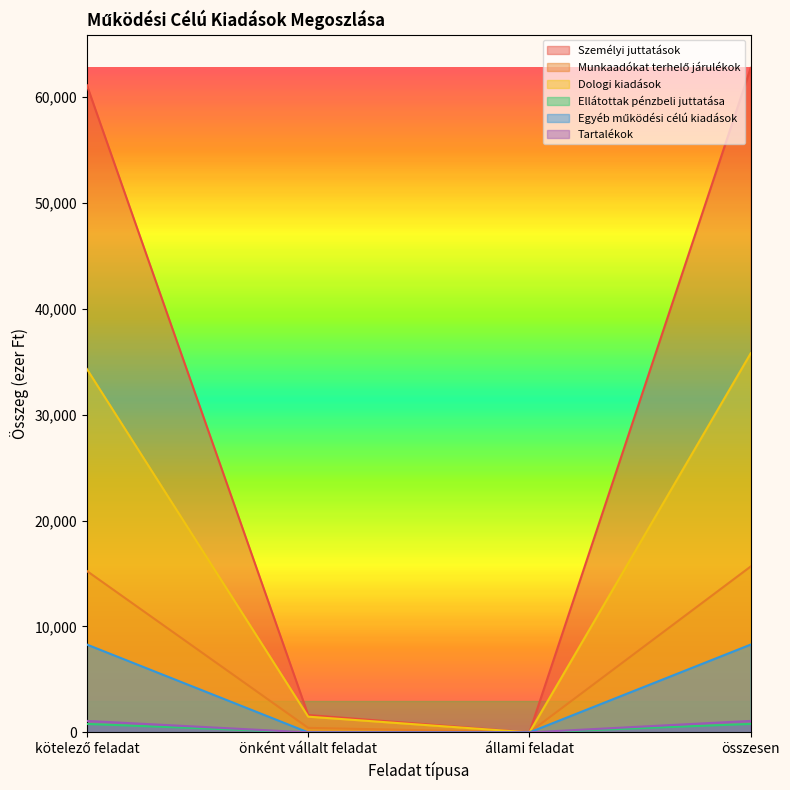

How many lines are shown in the chart?

6